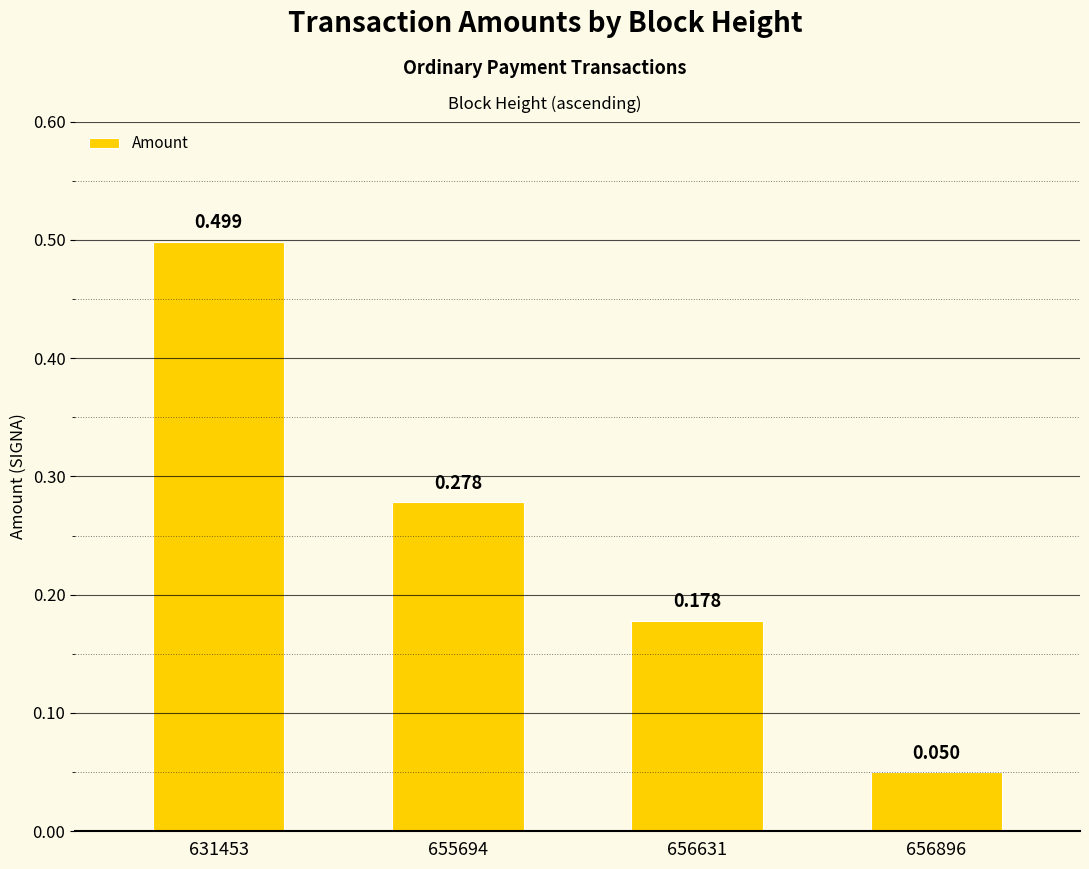

What is the sum of the values at 655694 and 631453?

0.8